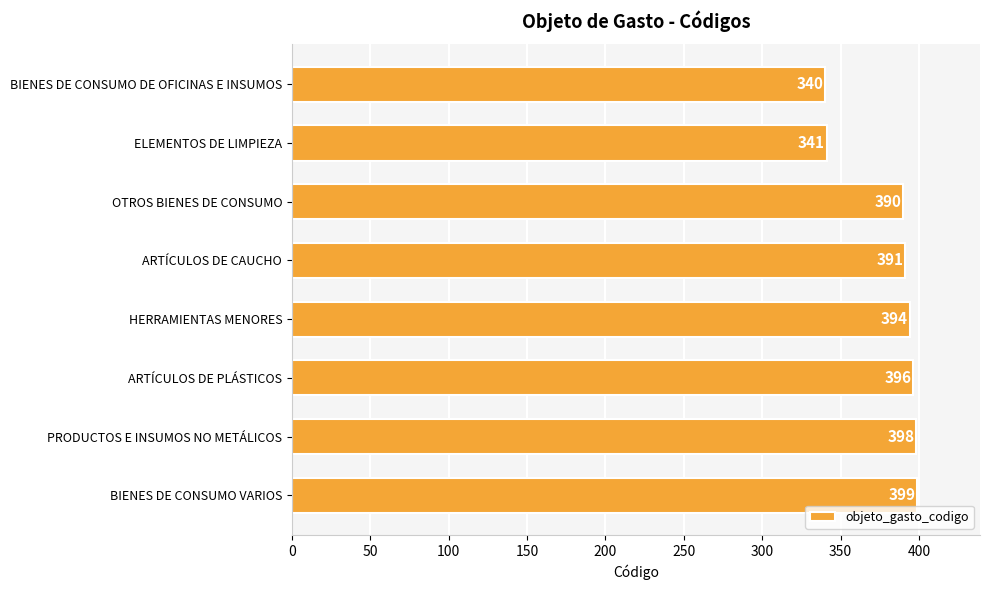

Which category has the highest value across all series?

BIENES DE CONSUMO VARIOS